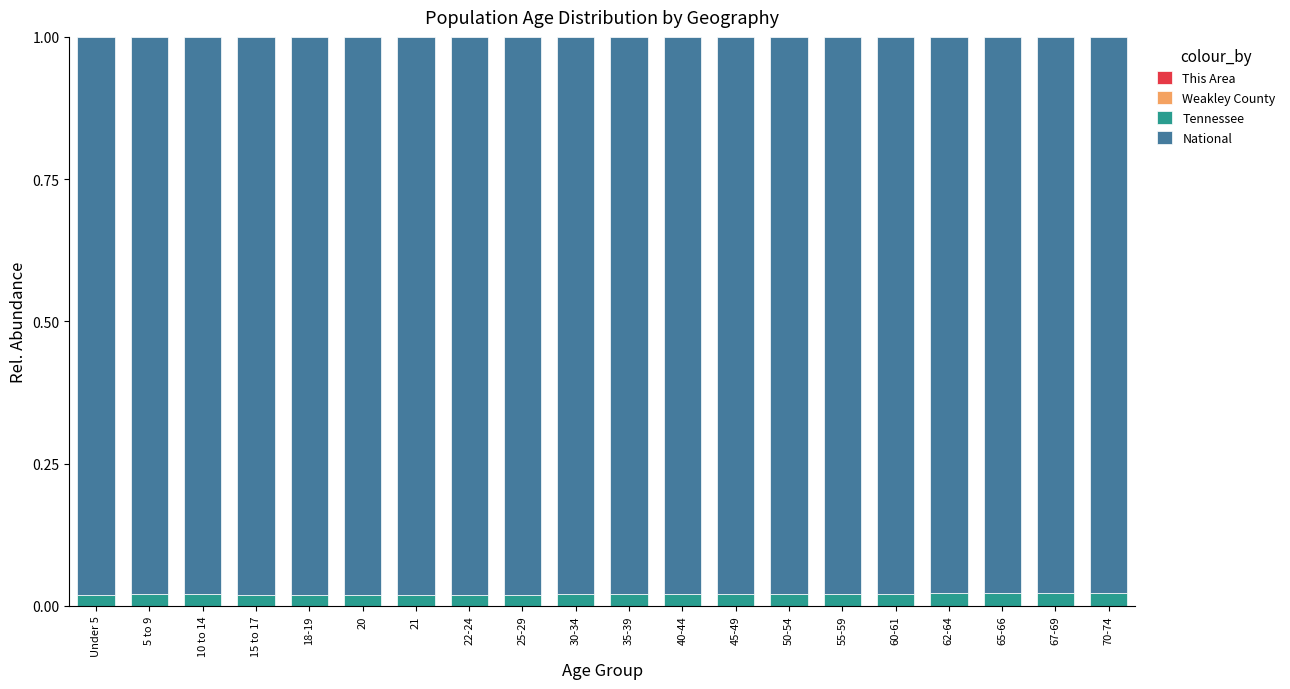

Are the bars horizontal?

No